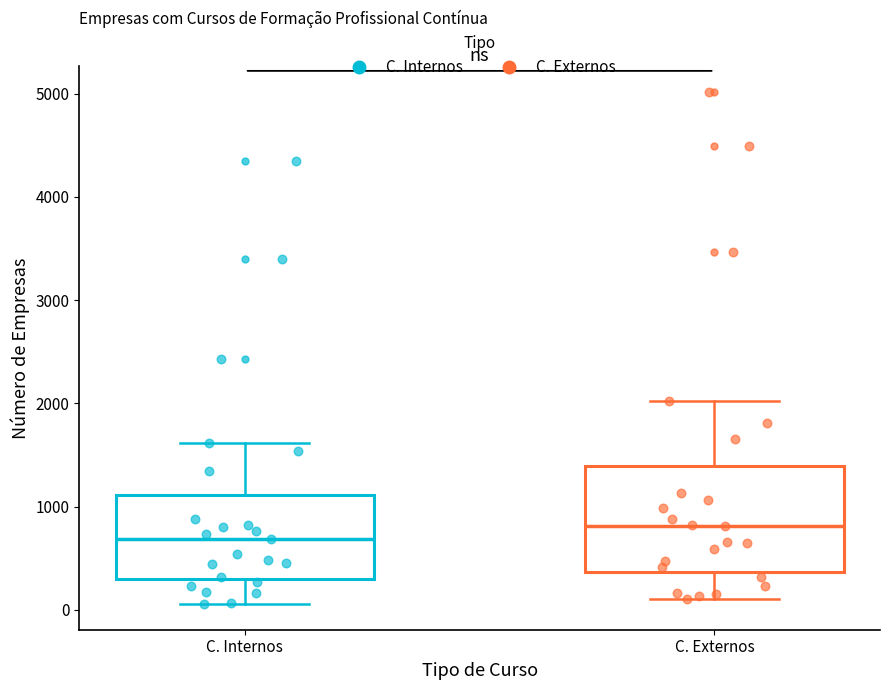

Which box has the lowest median line?

C. Internos